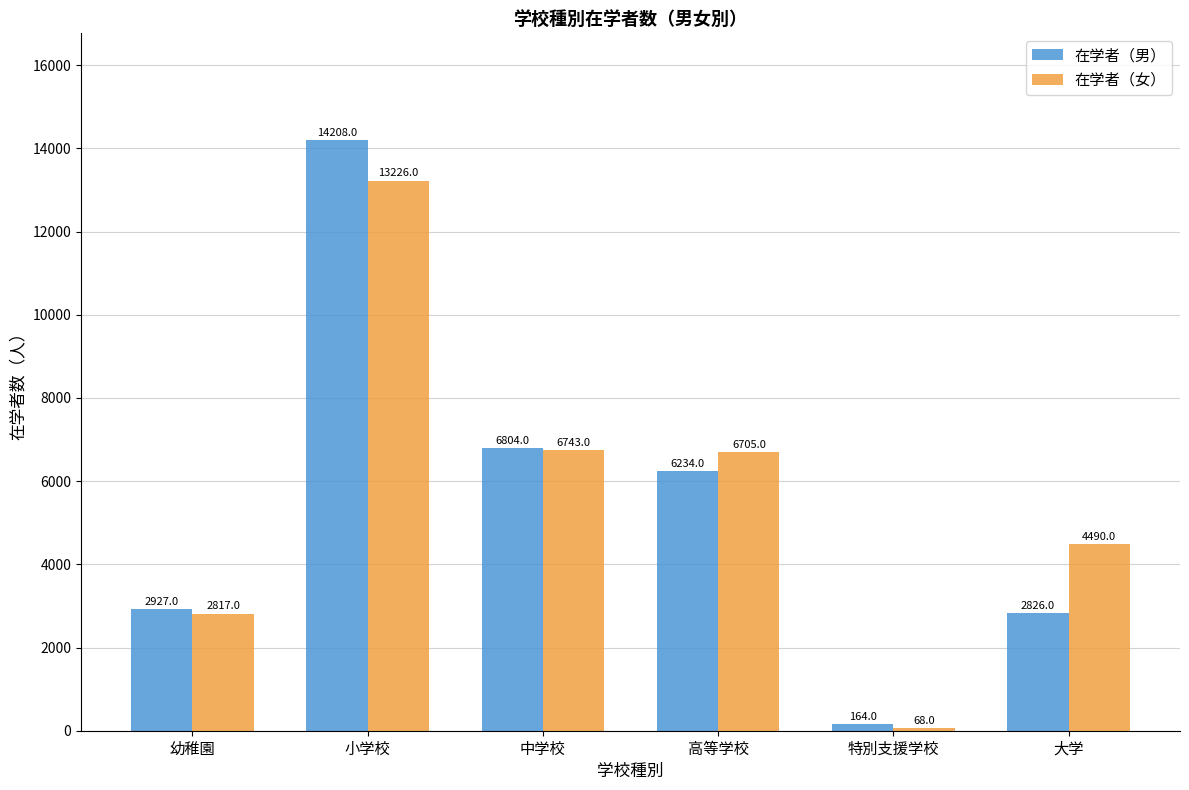

At 大学, list the series in order from largest to smallest.

在学者（女）, 在学者（男）